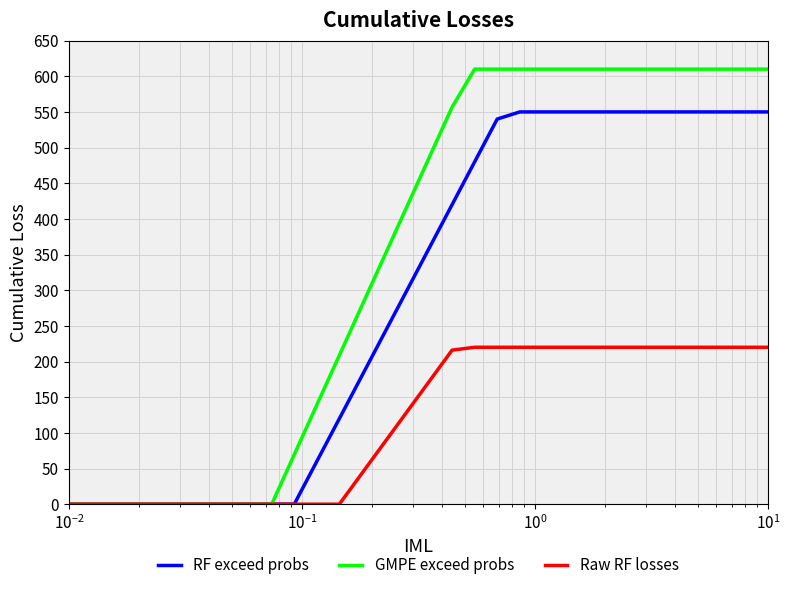

Which series has the largest total across all categories?

GMPE exceed probs